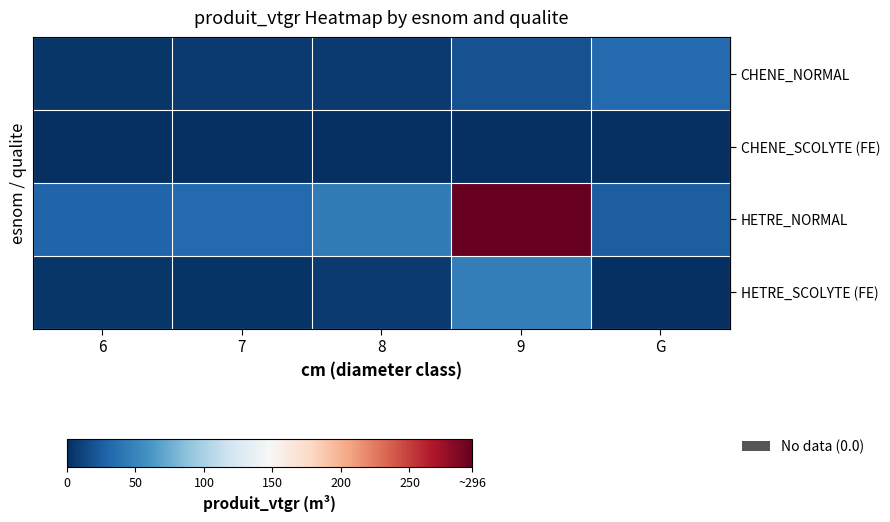

Between G and 9, which is larger?

G